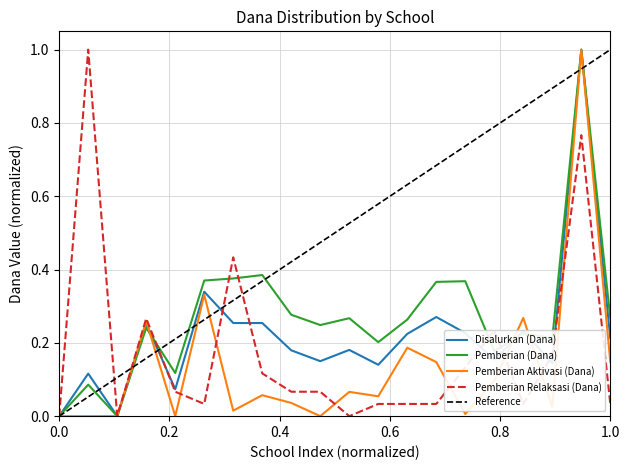

What is the highest value of the Pemberian Aktivasi (Dana) series?

1.0